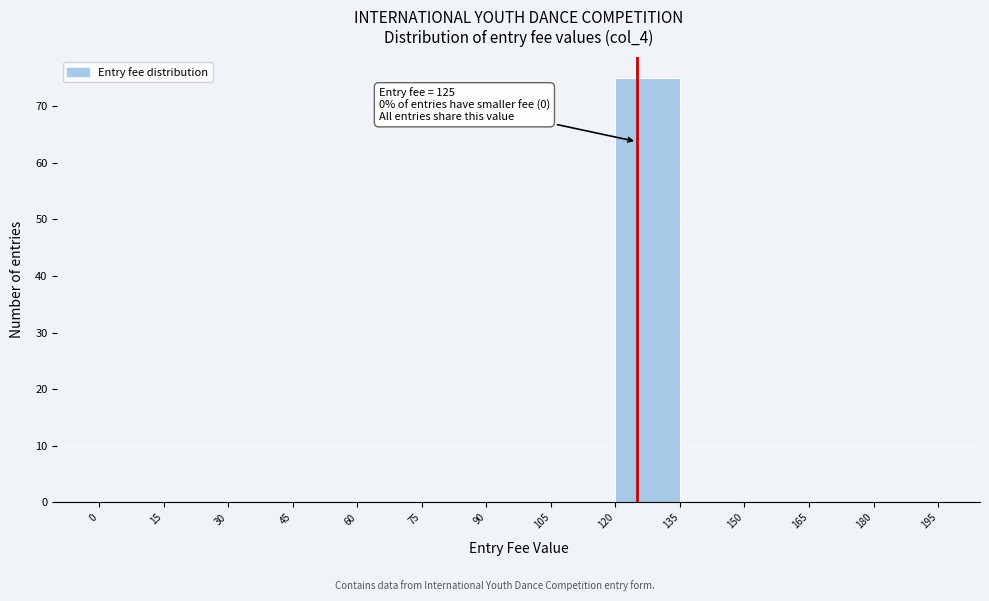

Which range on the x-axis has the tallest bar?

120 to 135